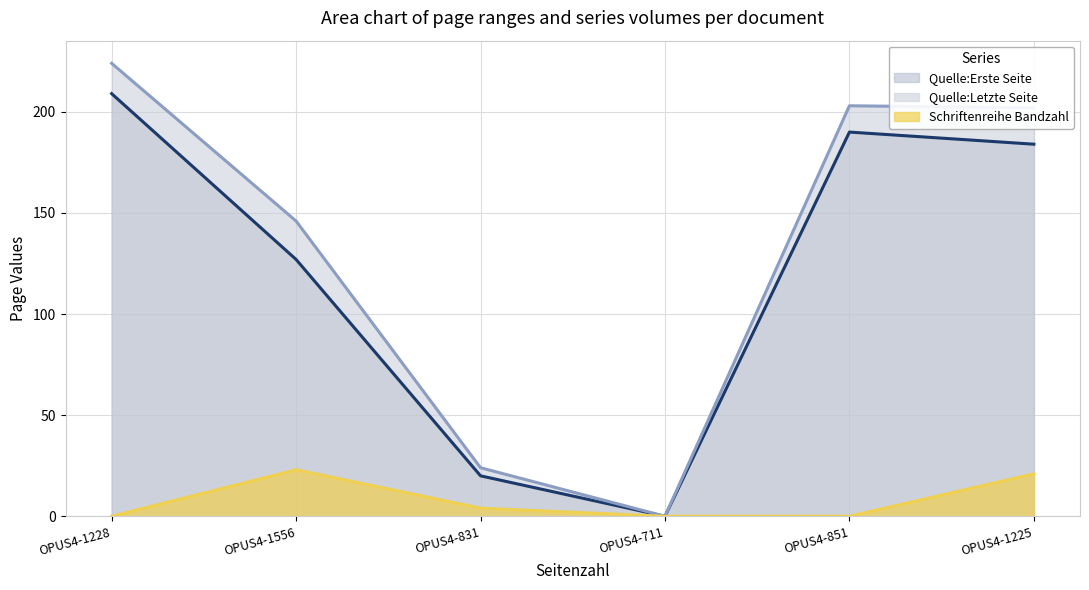

How many lines are shown in the chart?

3